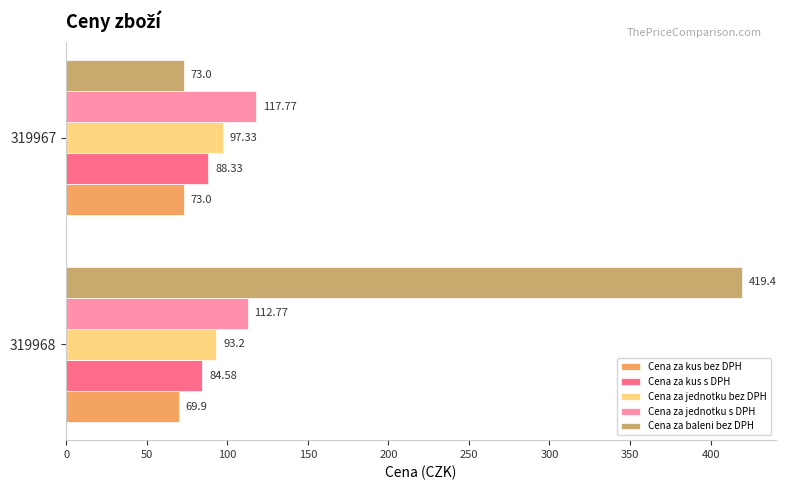

Which series has the largest range (max minus min)?

Cena za baleni bez DPH